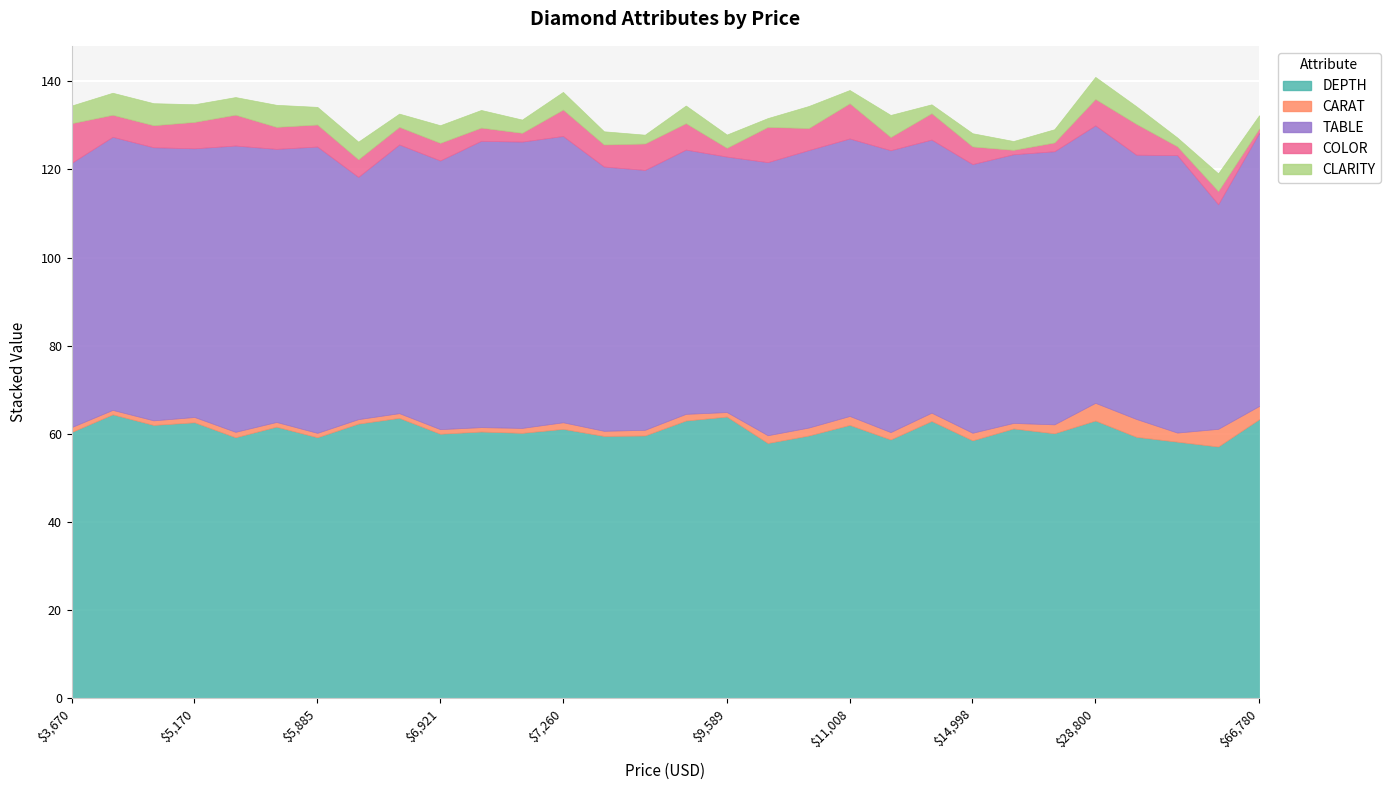

Is it true that COLOR equals 2.8 at 5826?

False